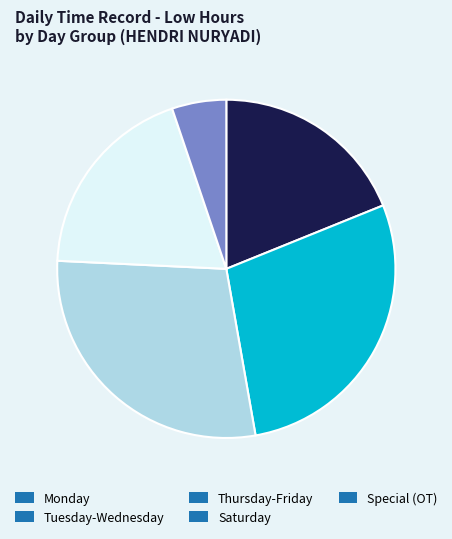

What is the ratio of the value at Tuesday-Wednesday to the value at Saturday?

1.5